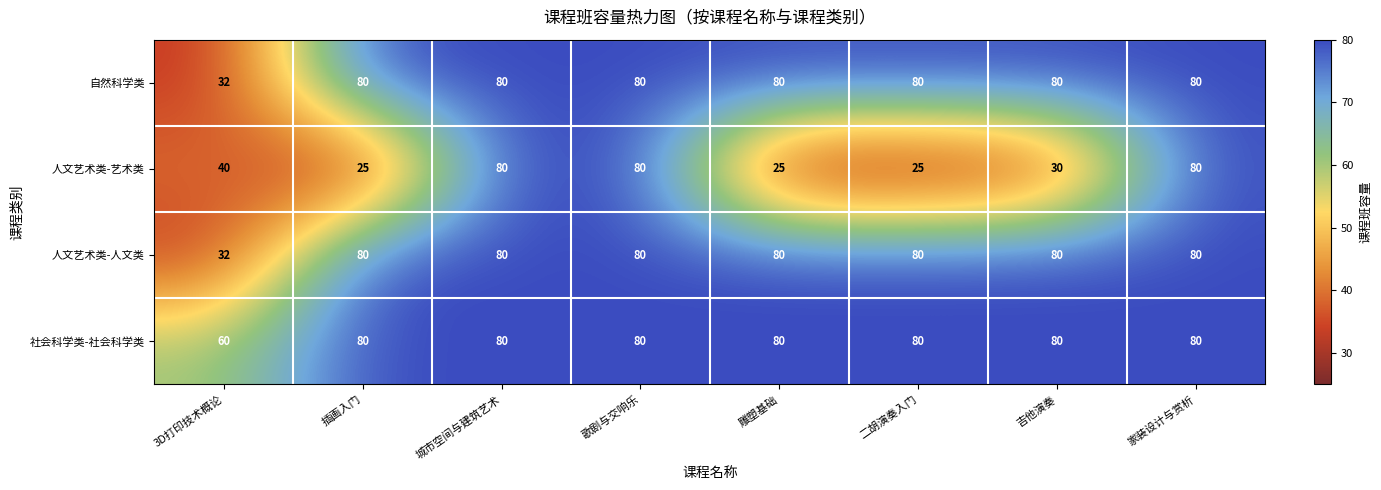

Between 雕塑基础 and 家装设计与赏析, which series saw the biggest shift?

人文艺术类-艺术类